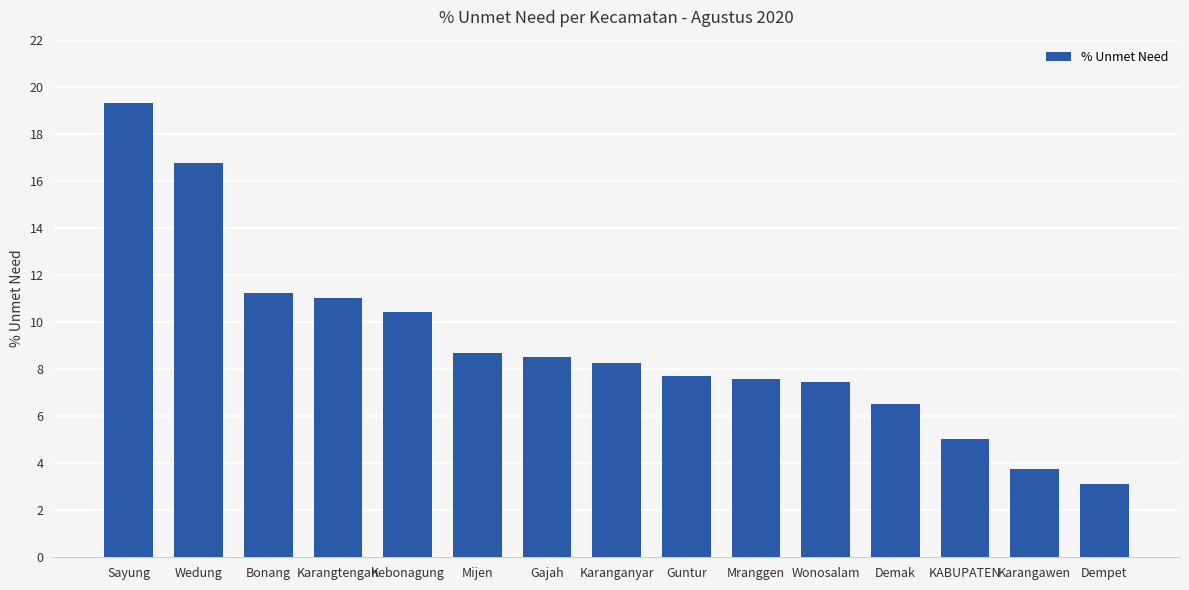

What is the label of the 2nd bar from the left?

Wedung